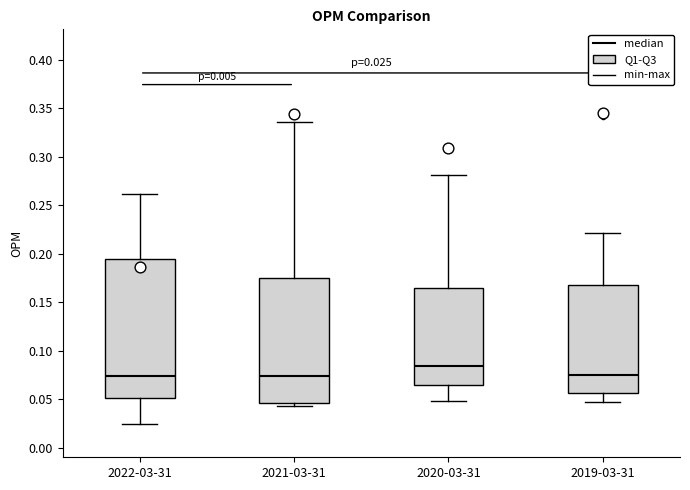

Which box is the tallest, from its lower edge to its upper edge?

2022-03-31